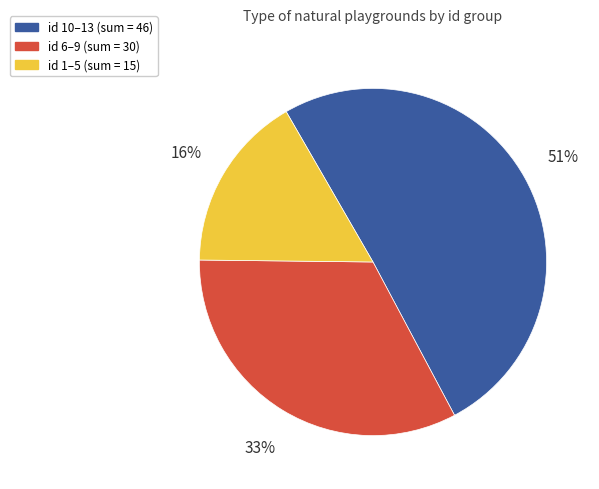

To the nearest percent, what is the average slice percentage?

33%